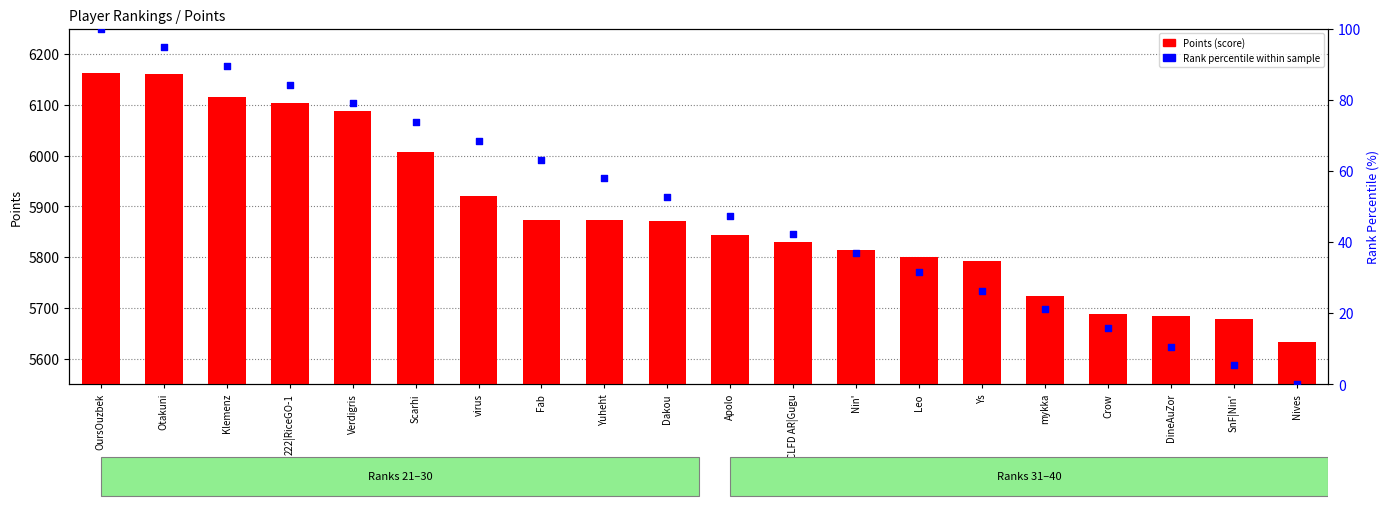

What is the total value across all series at Klemenz?

6205.5